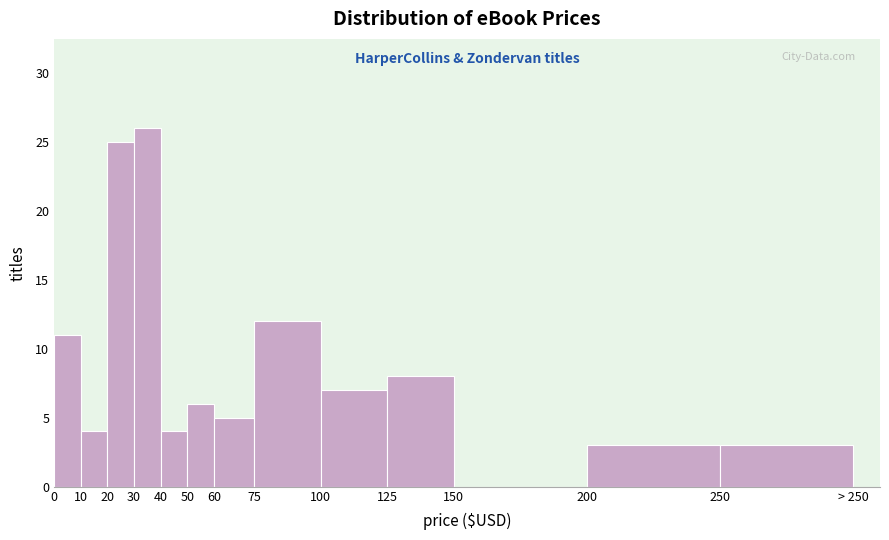

Reading left to right, transcribe all the data shown in this chart.

0=11	10=4	20=25	30=26	40=4	50=6	60=5	75=12	100=7	125=8	150=0	200=3	250=3